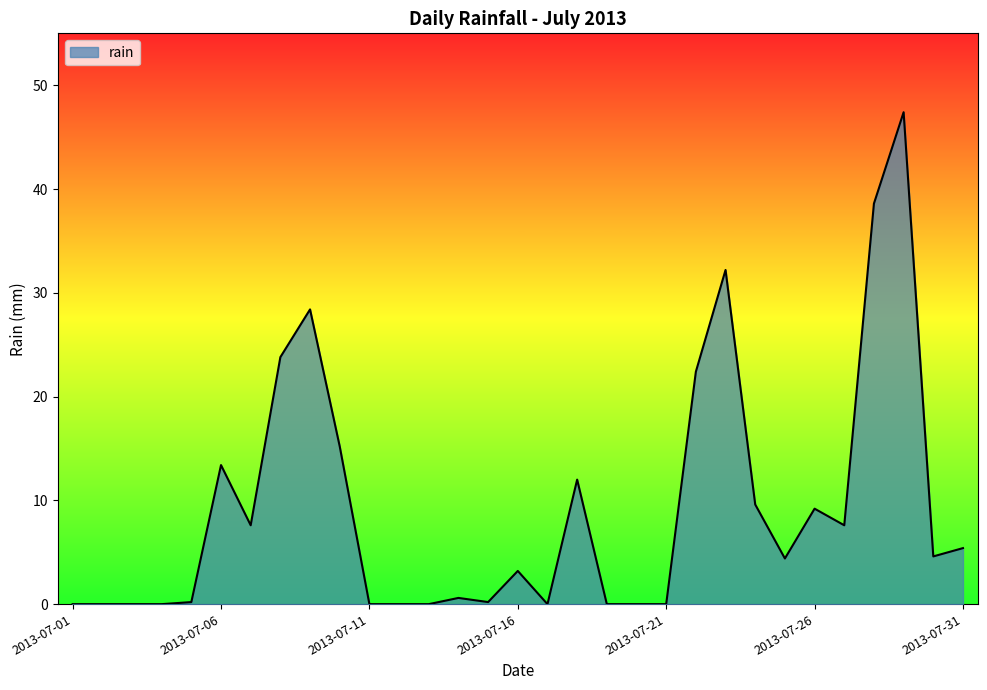

What is the difference between the maximum and minimum values?

47.4